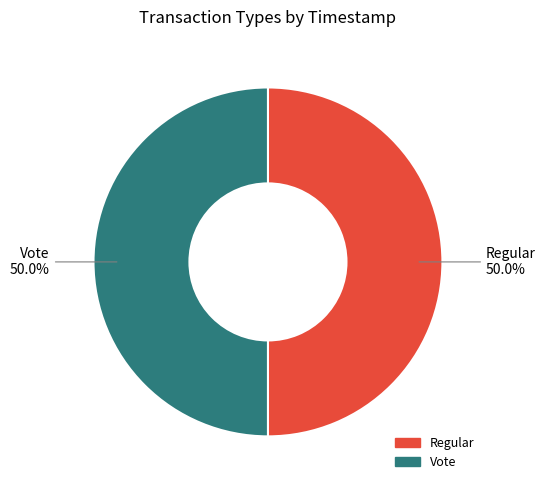

Approximately how many times larger is the value at Vote compared to Regular?

1.0